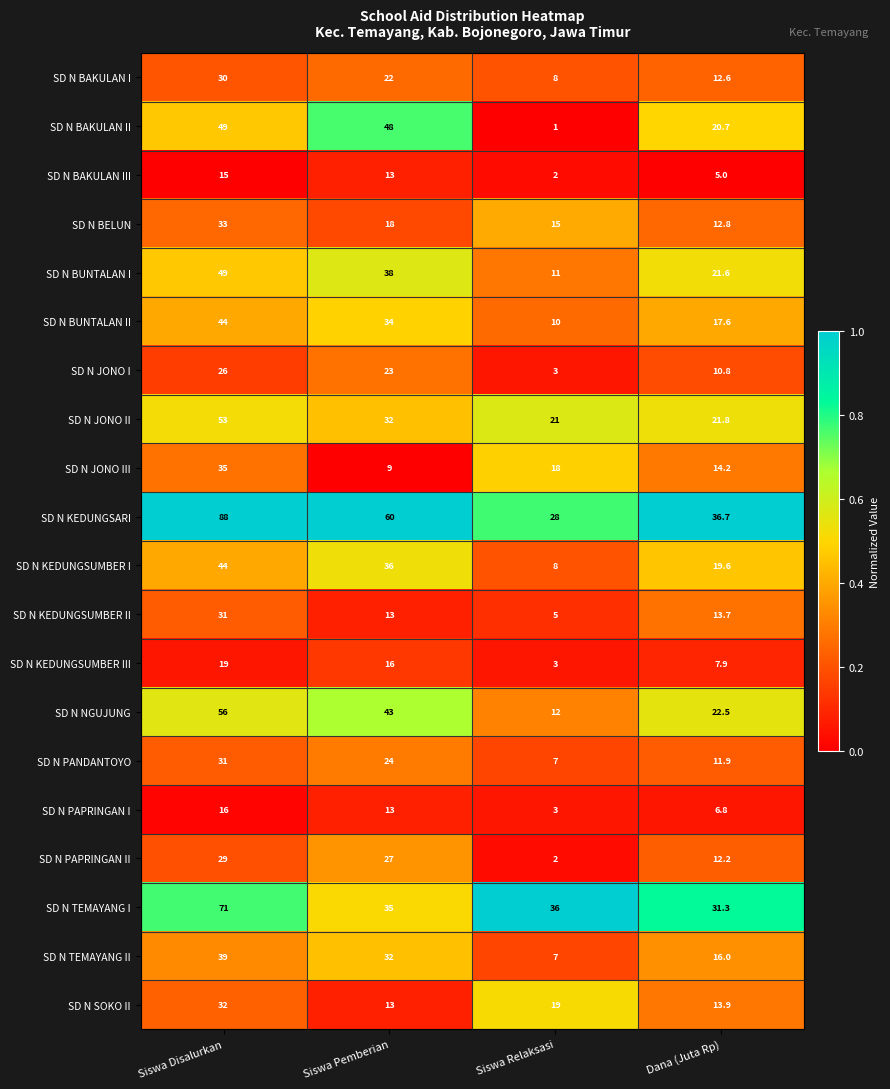

What value does the SD N SOKO II series have at Siswa Disalurkan?

32.0